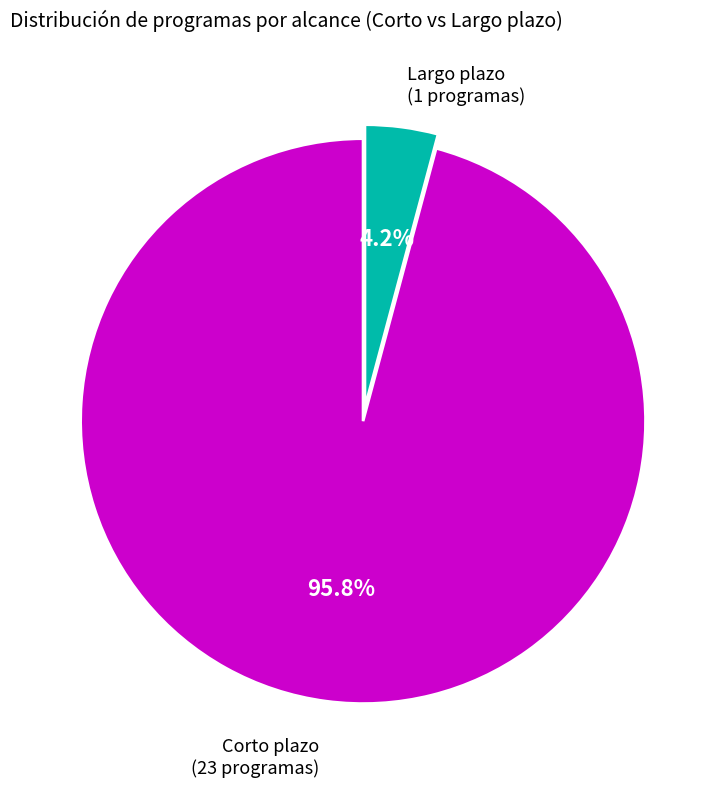

Is there a majority slice in this chart?

Yes